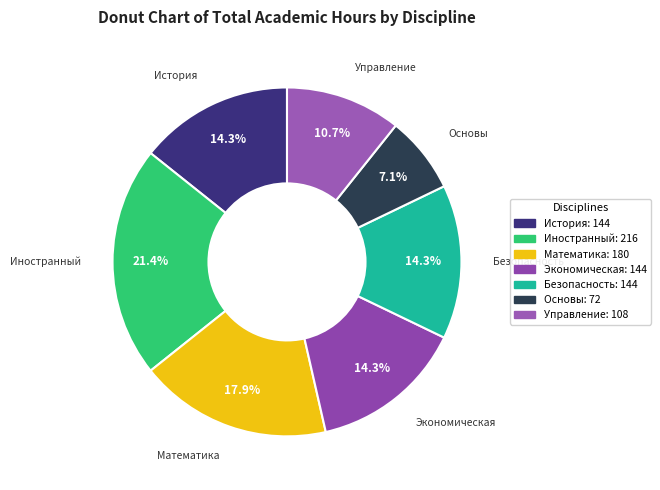

To the nearest percent, what is the difference between the largest and smallest slice percentages?

14%